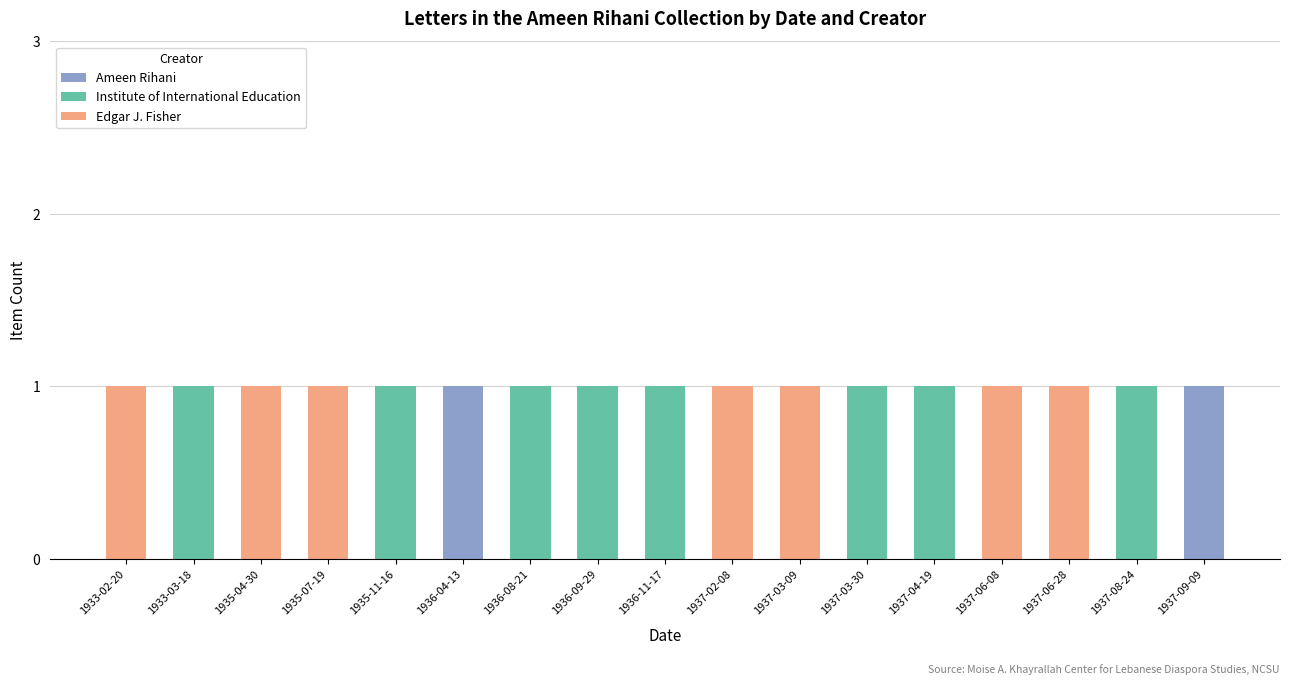

True or false: Ameen Rihani has a value of 0 at 1933-02-20.

True